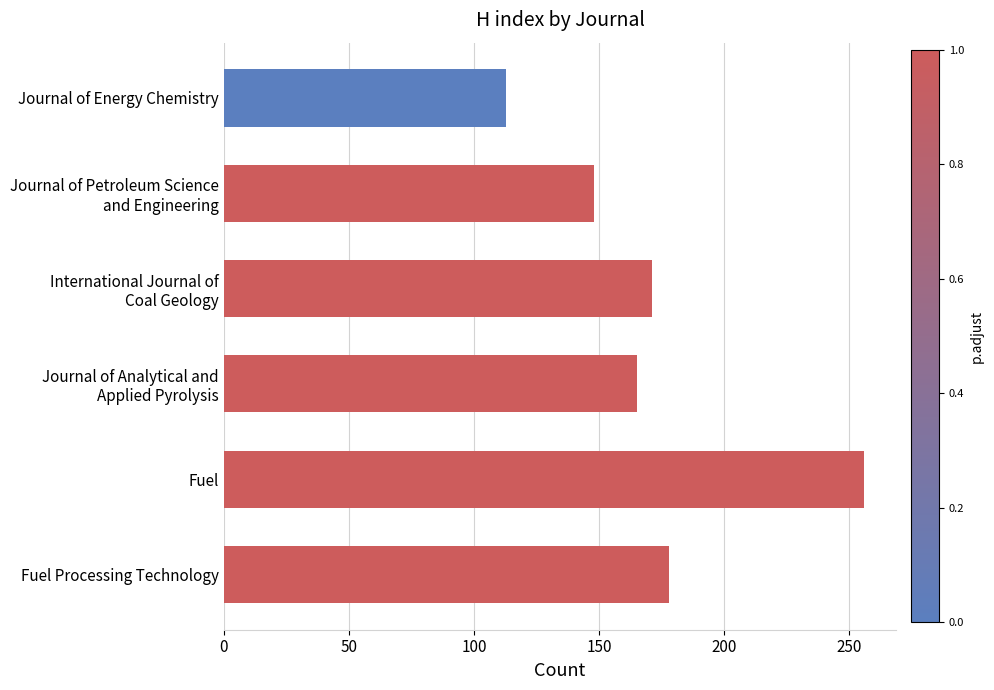

Reading bottom to top, list all the values displayed in this chart.

178	256	165	171	148	113